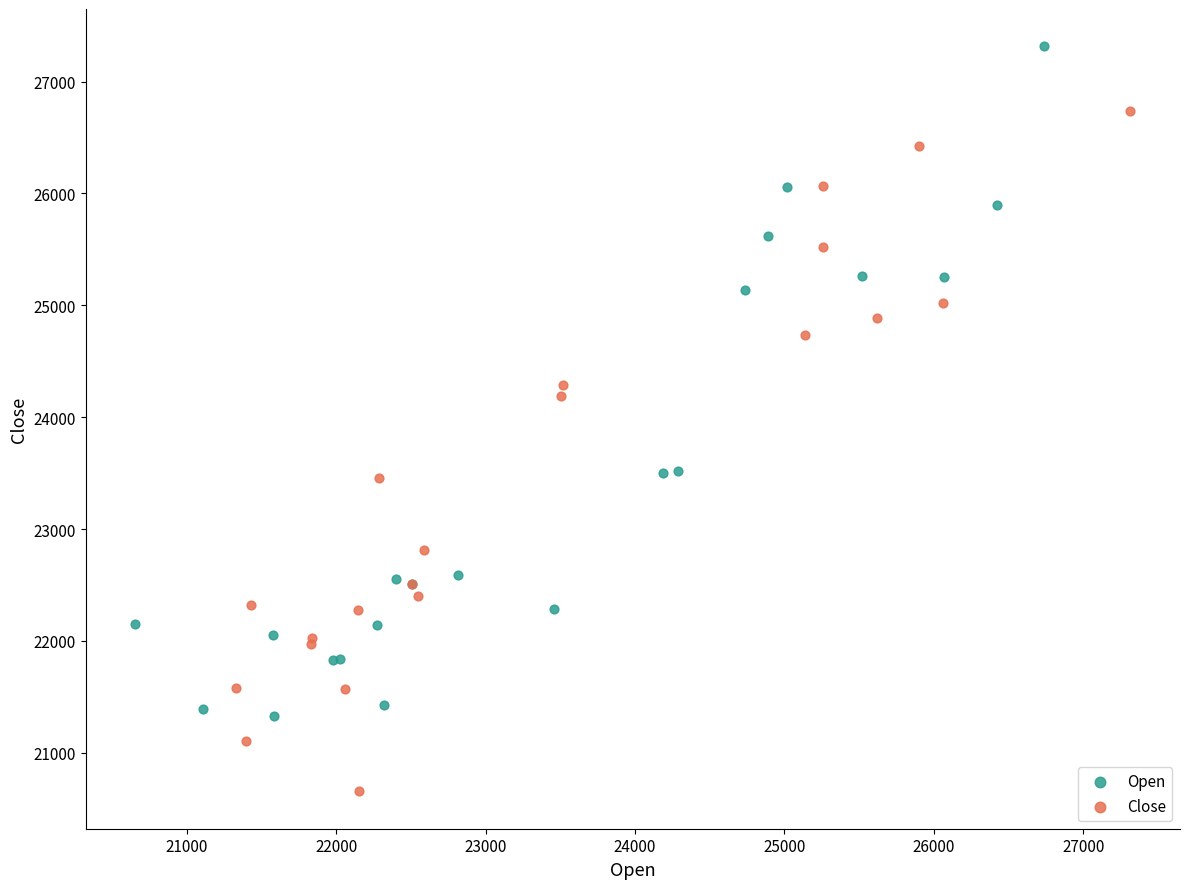

Which series reaches the minimum Y coordinate?

Close